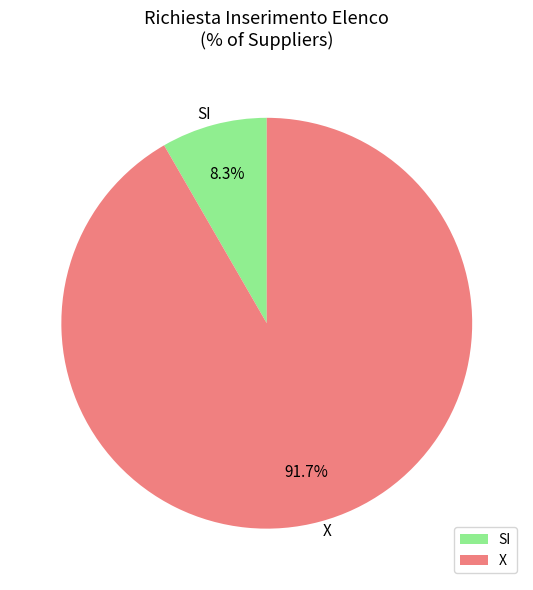

What percentage is NOT represented by X?

8.3%